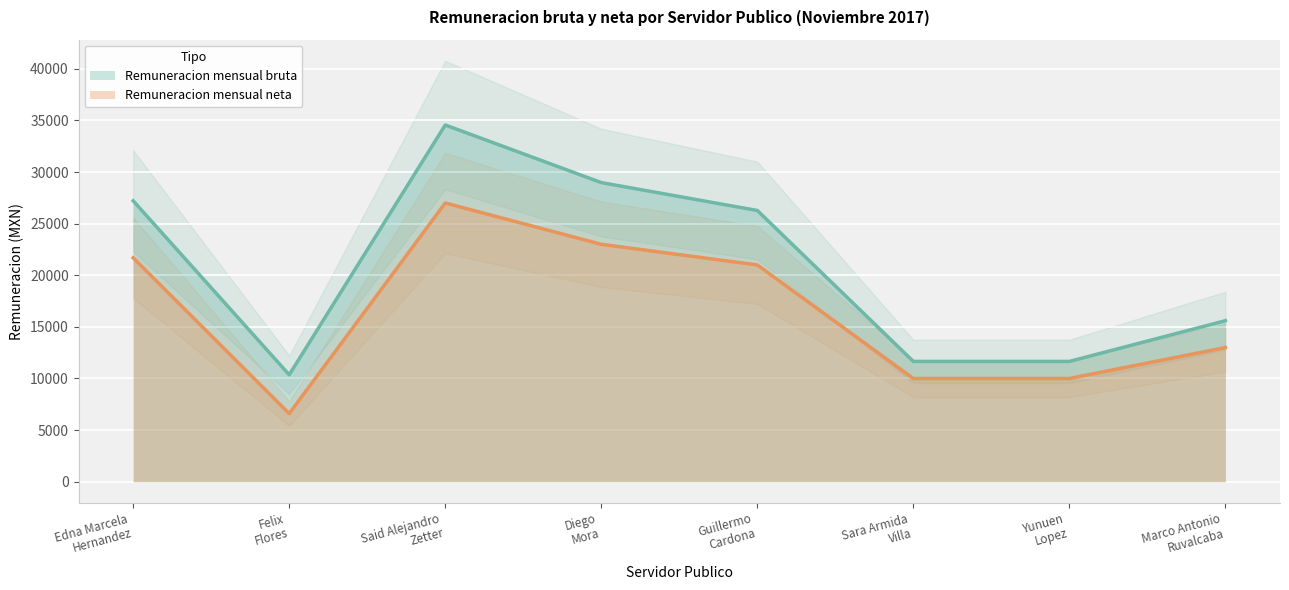

At how many categories does at least one series exceed 21831?

4